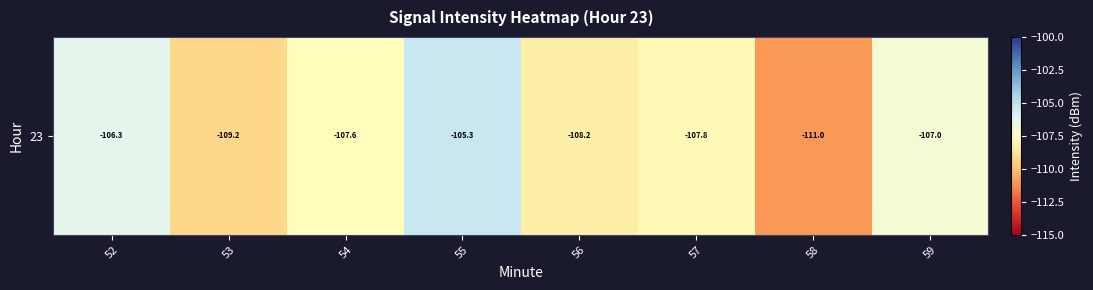

Is it true that the value at 56 is -141.2?

False